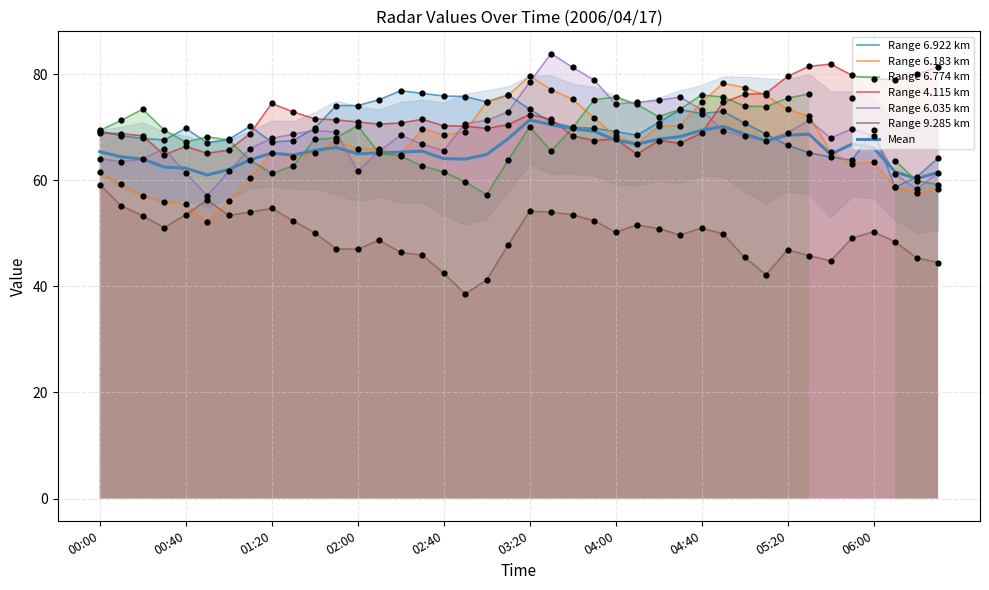

Is the value of Range 6.035 km at 02:00 greater than the value of Range 4.115 km at 05:20?

No